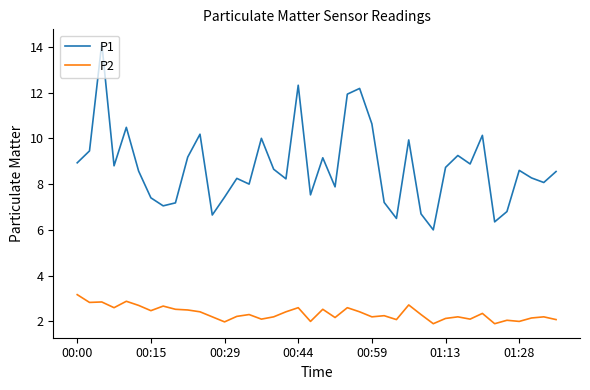

What is the difference between the maximum and minimum values in the P2 series?

1.3